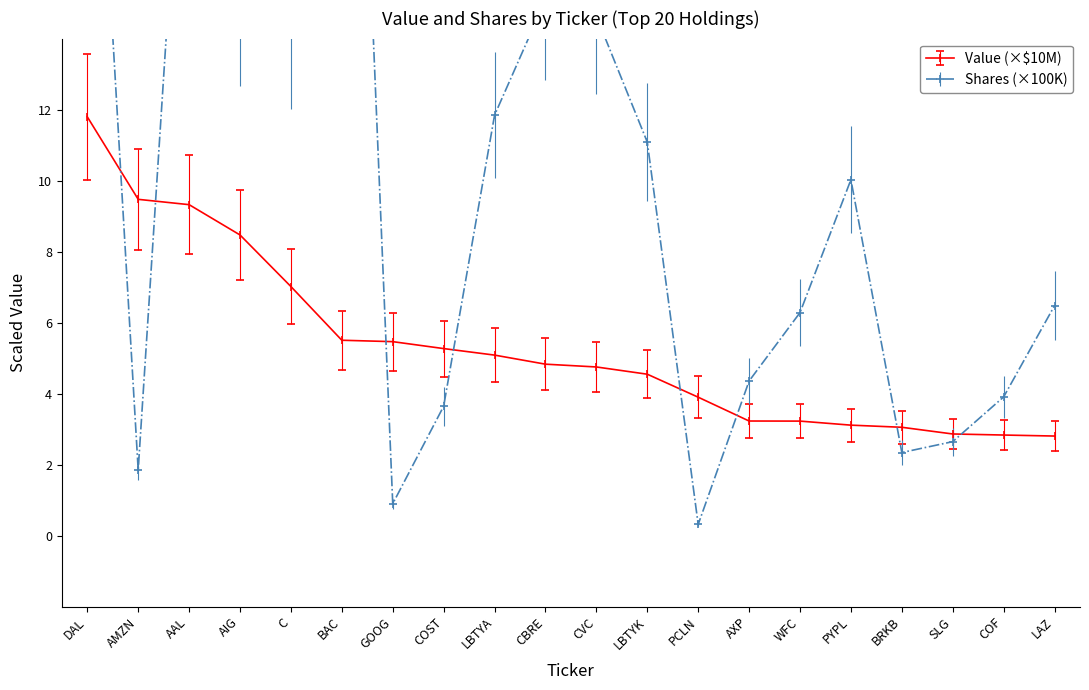

What is the lowest value of the Value (×$10M) series?

2.8